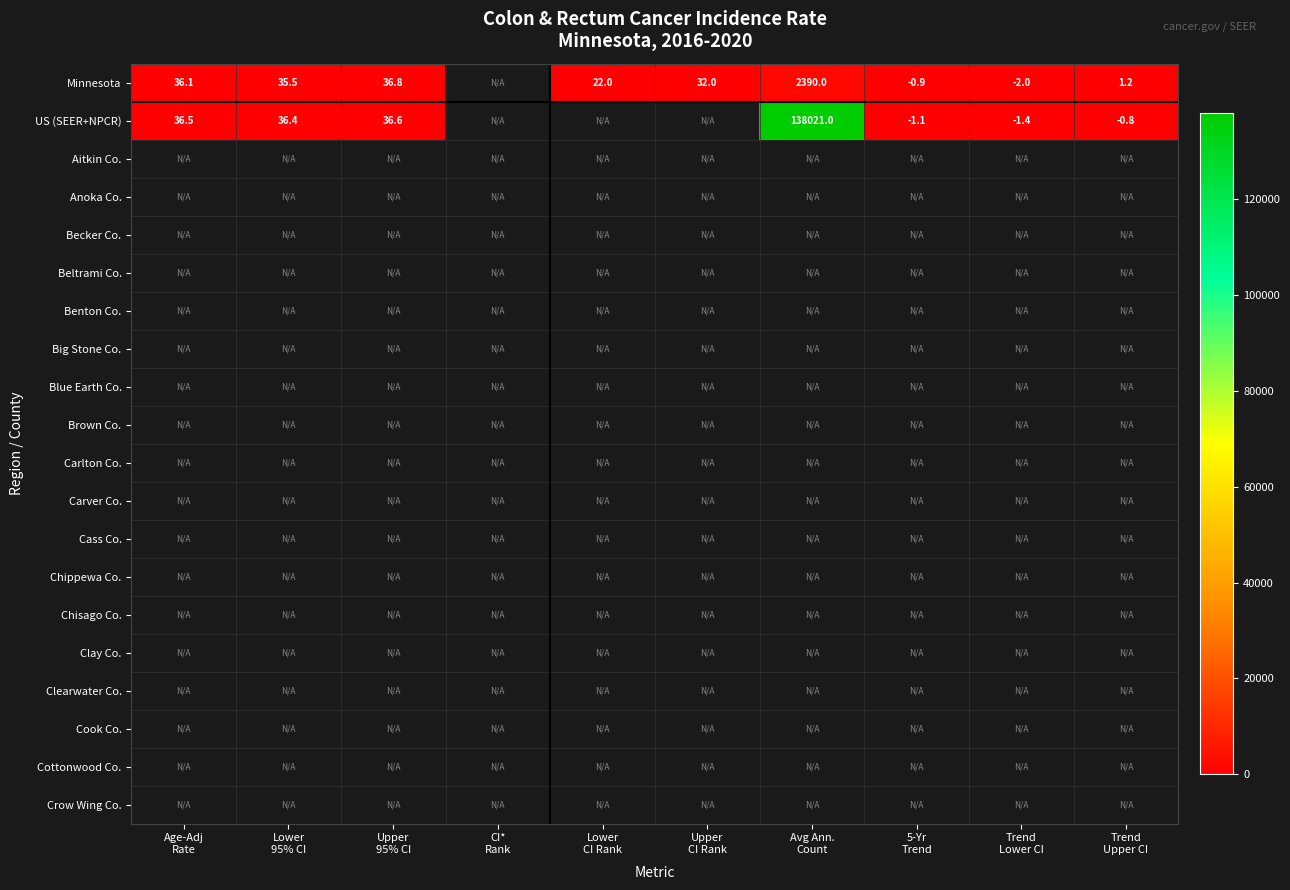

Which category has the lowest value across all series?

Trend
Lower CI